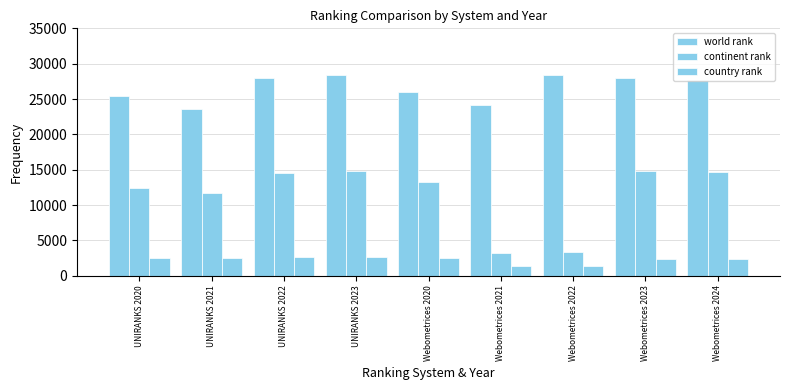

Where does the continent rank series first go above 13243?

UNIRANKS 2022